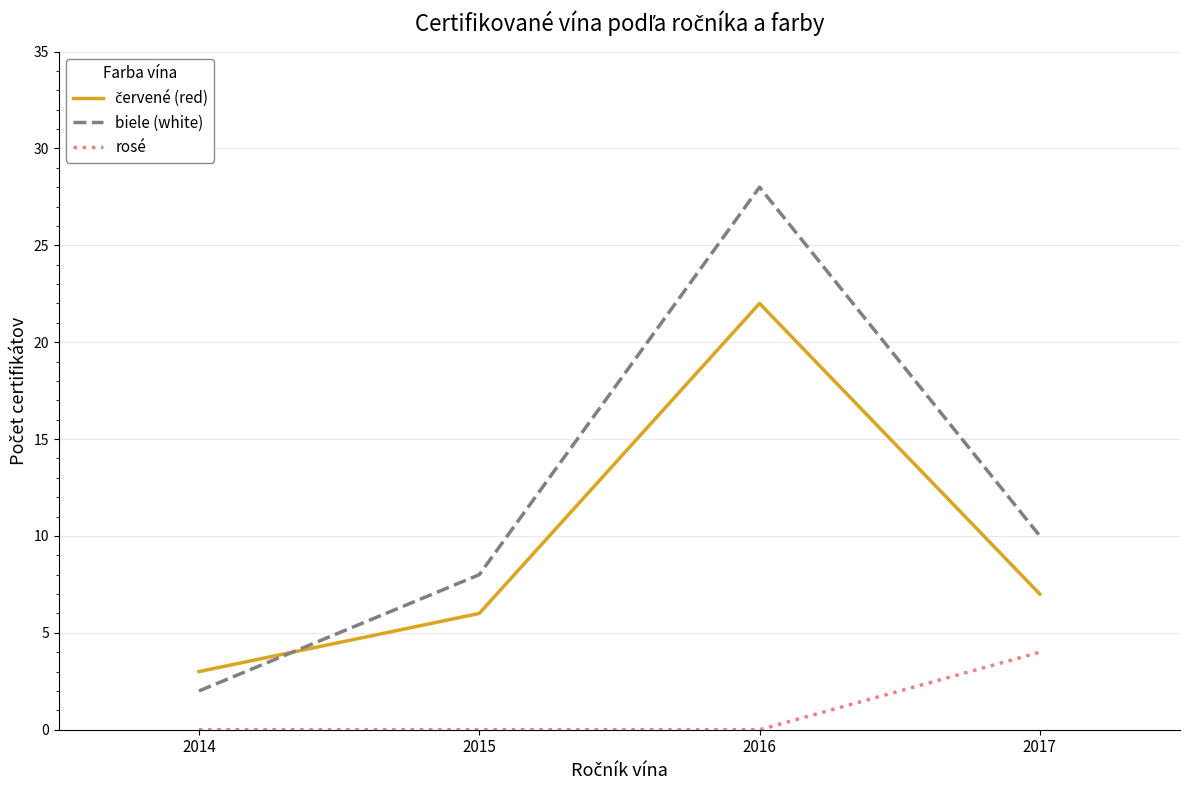

How many values in the biele (white) series are below 10?

2